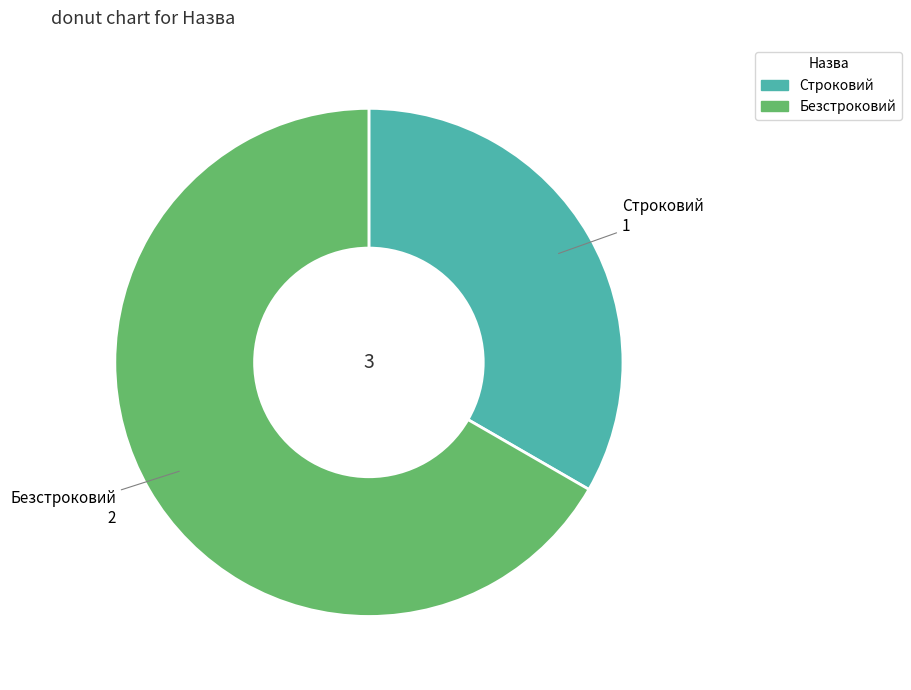

Which slice represents more than half of the pie?

Безстроковий